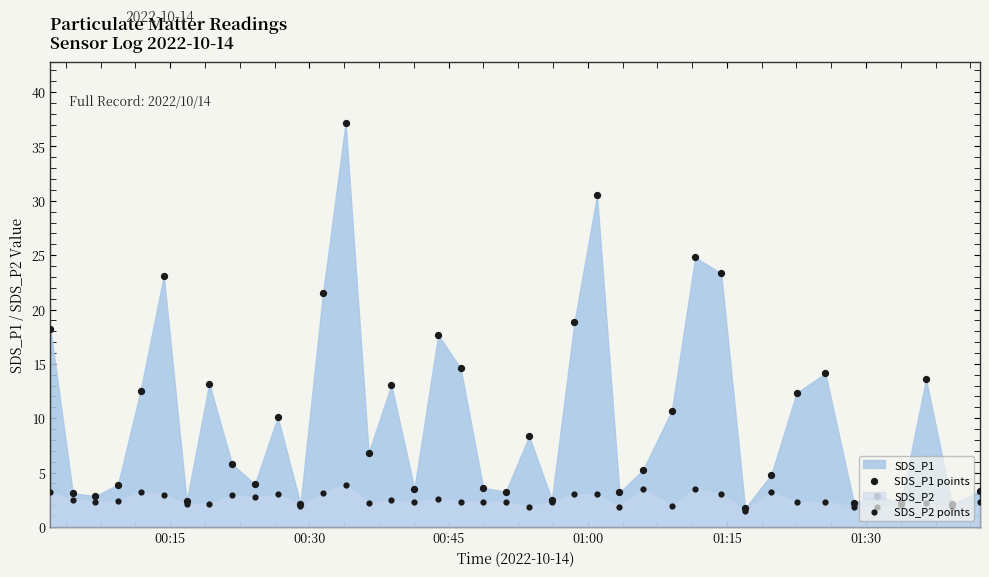

Which series has the largest total across all categories?

SDS_P1 points